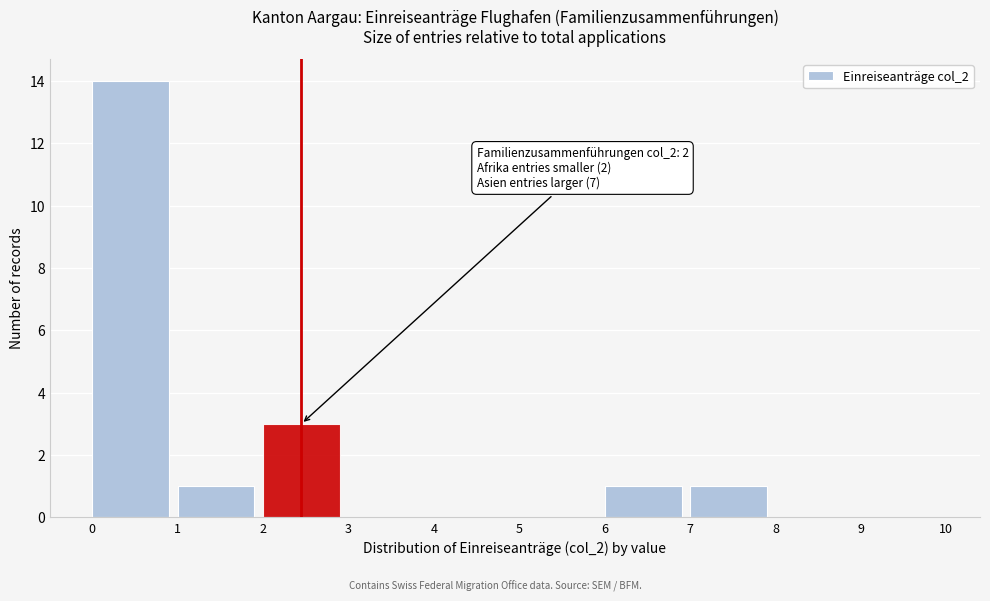

Over which range of the x-axis is the bar tallest?

0 to 1